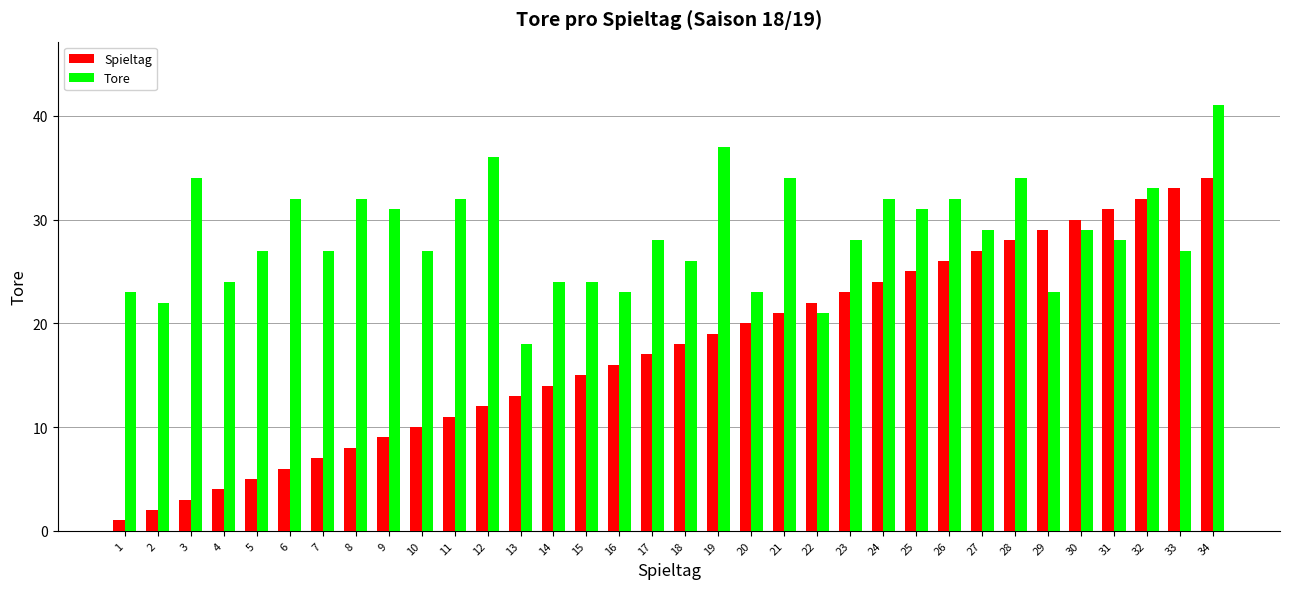

The Tore series shows 27 at 7. True or false?

True